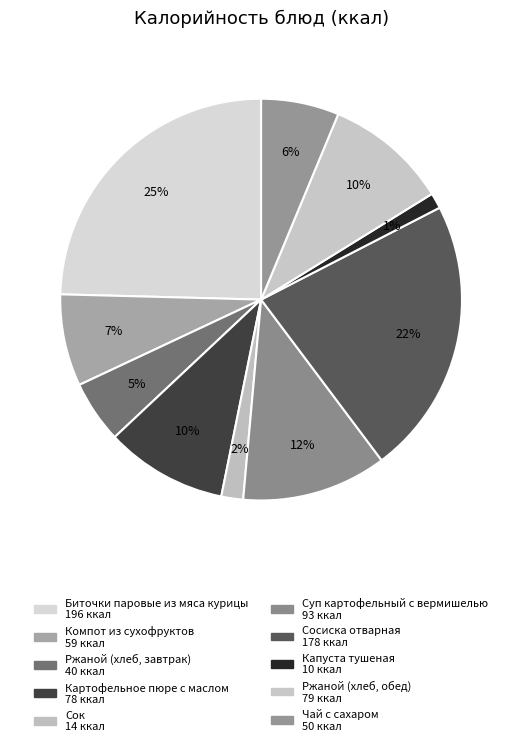

True or false: Капуста тушеная accounts for 1% of the total.

True